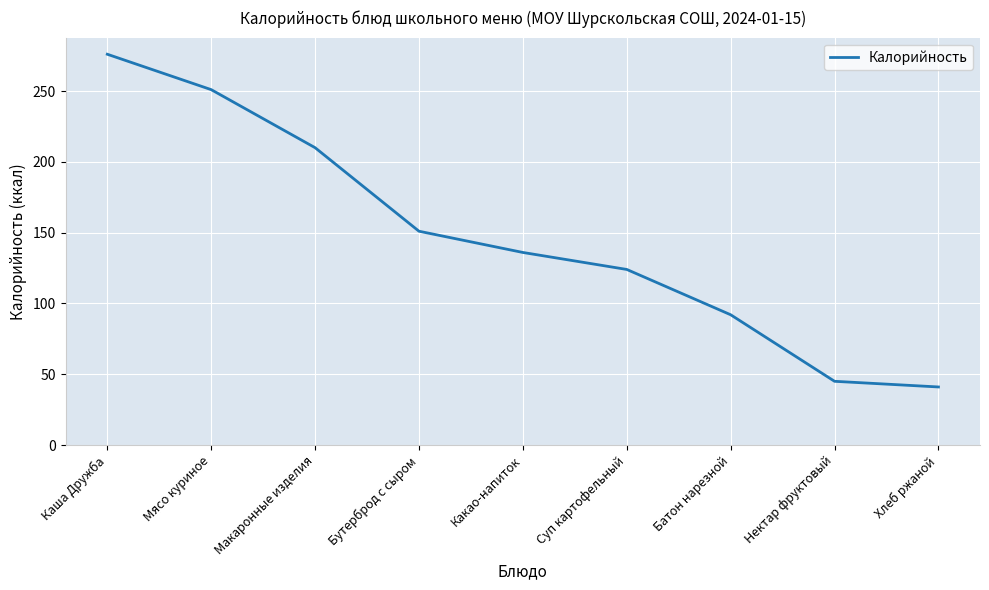

What position from the left is Нектар фруктовый?

8